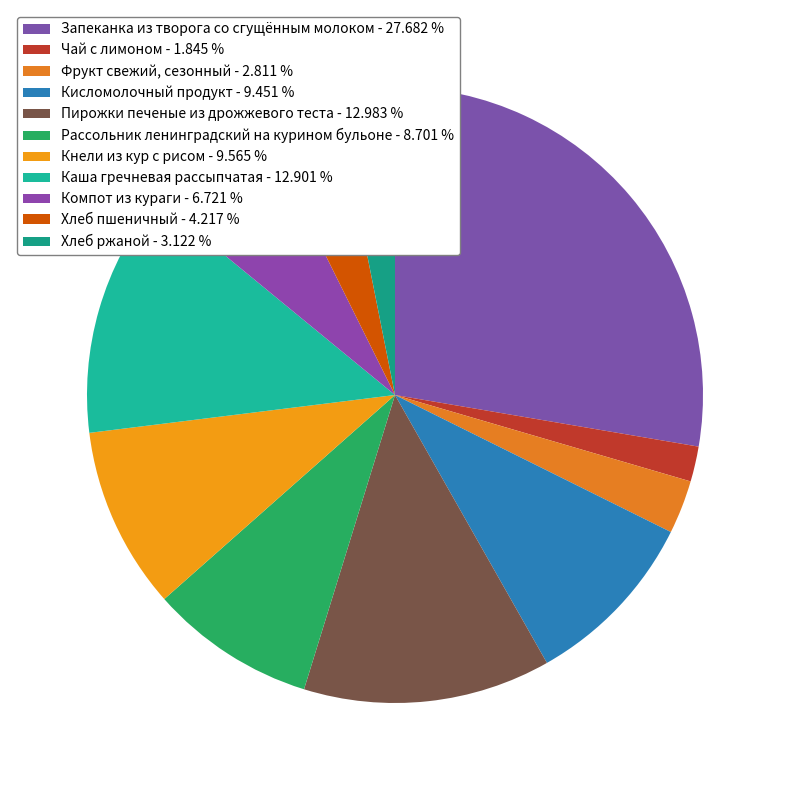

What is the largest slice in the pie chart?

Запеканка из творога со сгущённым молоком